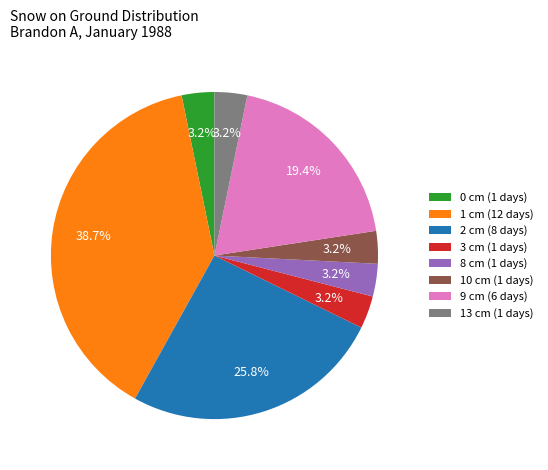

What percentage is NOT represented by 0 cm (1 days)?

96.8%